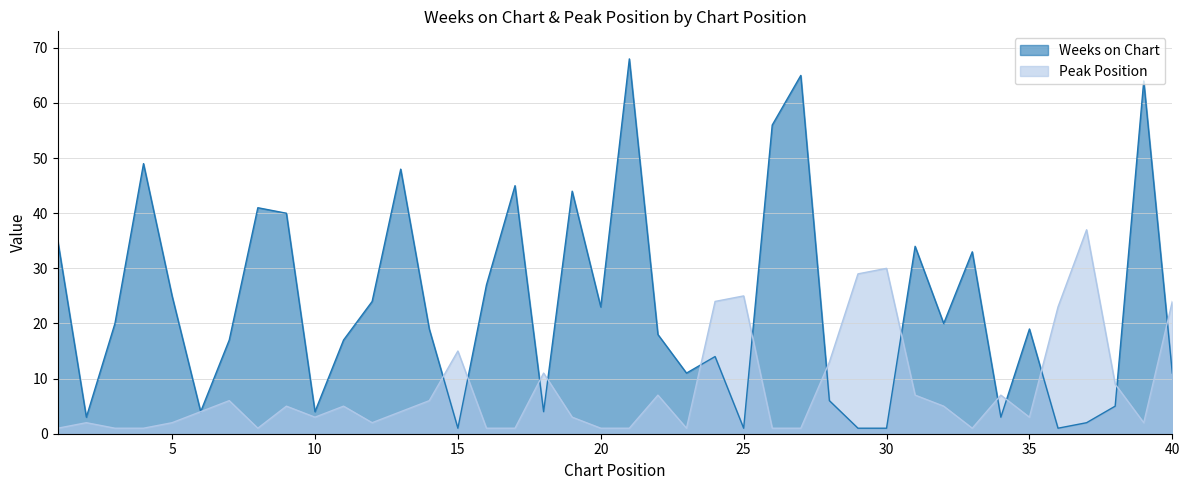

True or false: Peak Position has a value of 29 at 29.

True